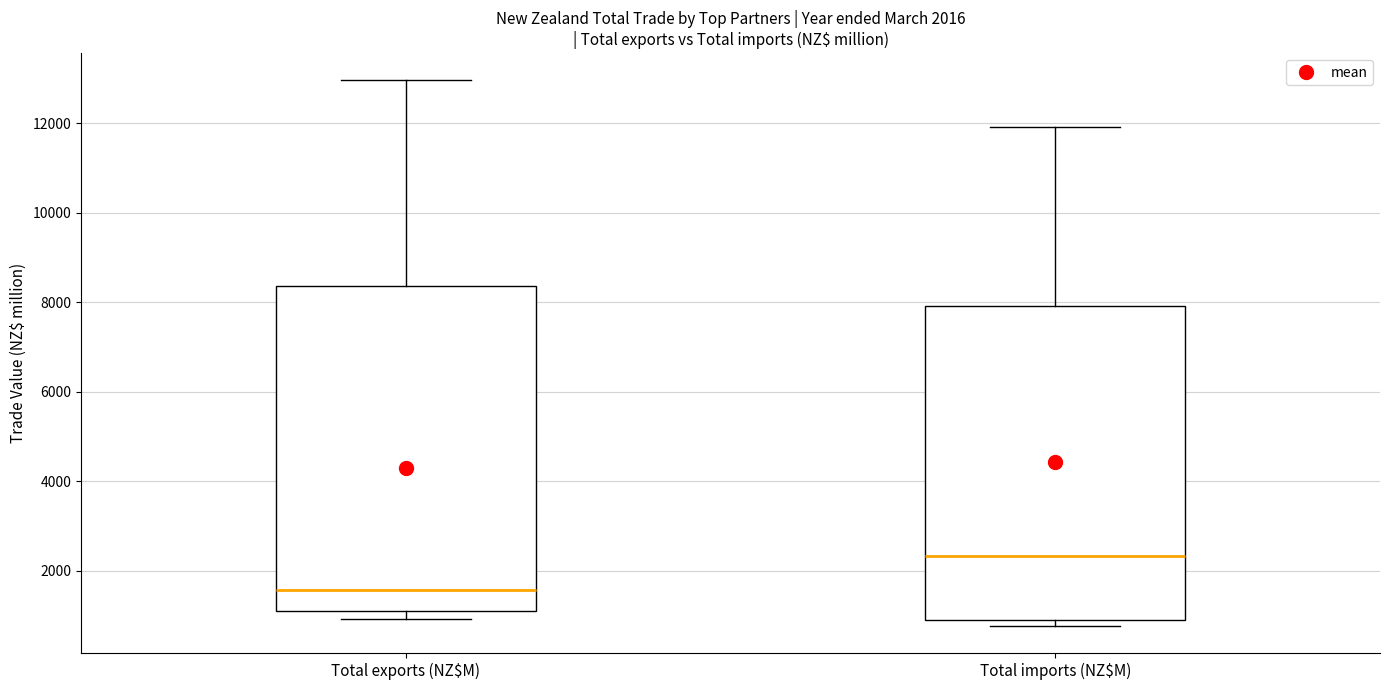

Which box has the highest median line?

Total imports (NZ$M)